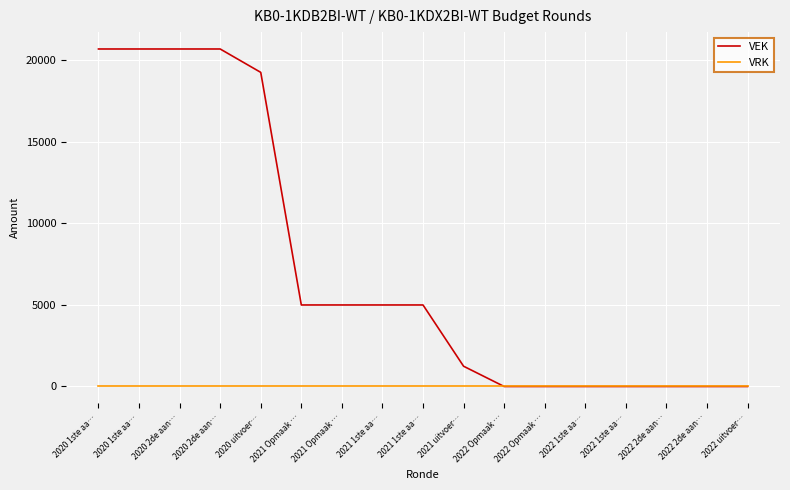

How many lines are shown in the chart?

2